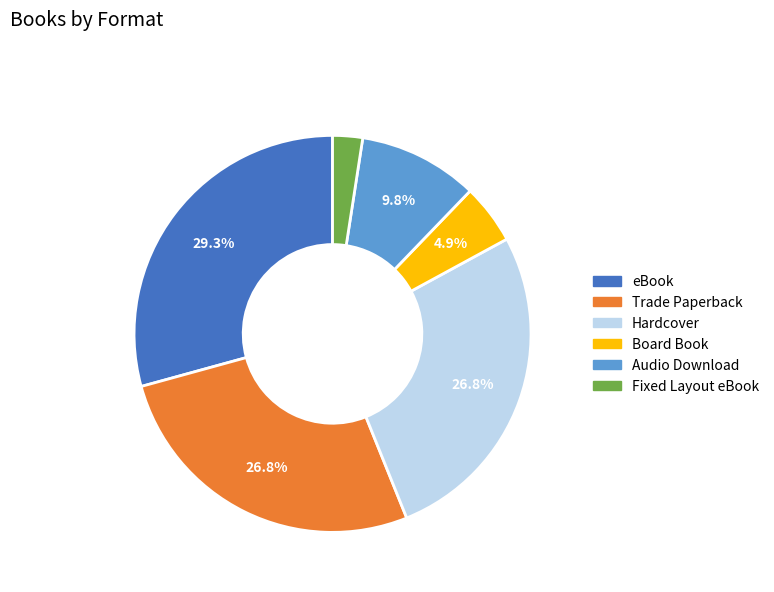

To the nearest percent, what is the difference between the largest and smallest slice percentages?

27%